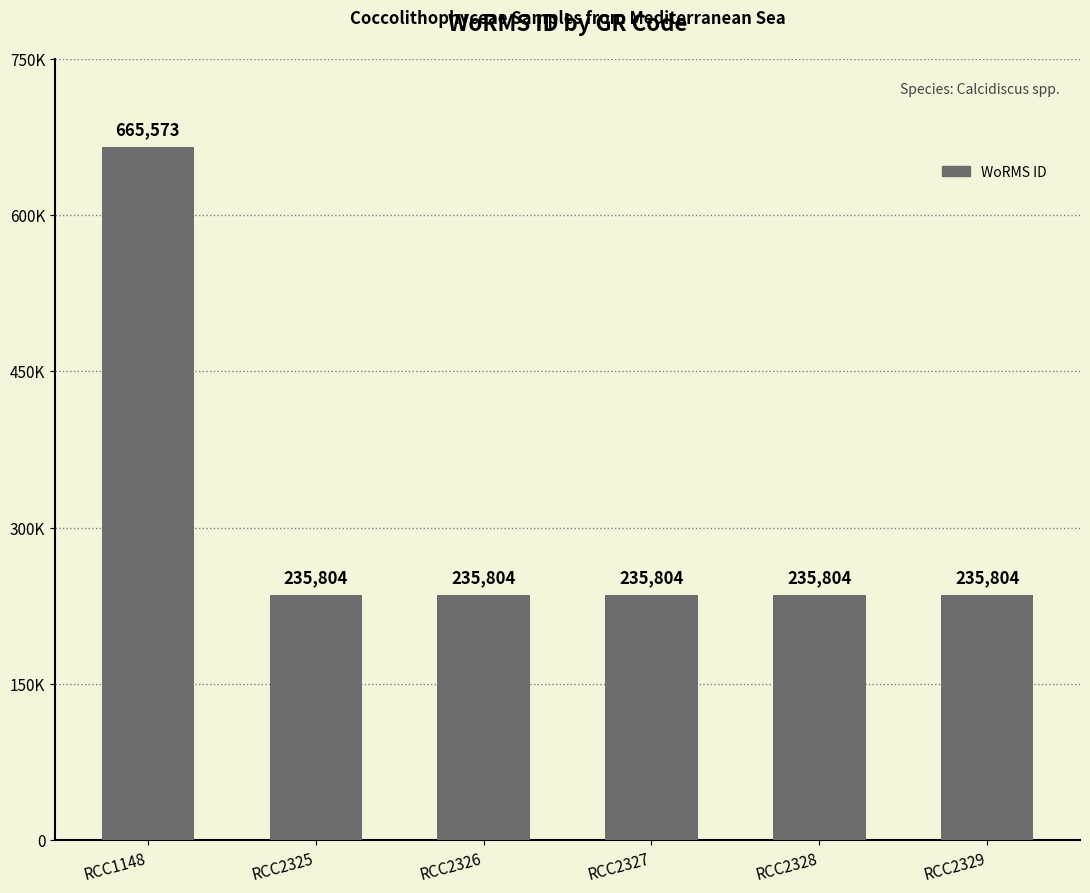

Reading left to right, list all the values displayed in this chart.

665573	235804	235804	235804	235804	235804